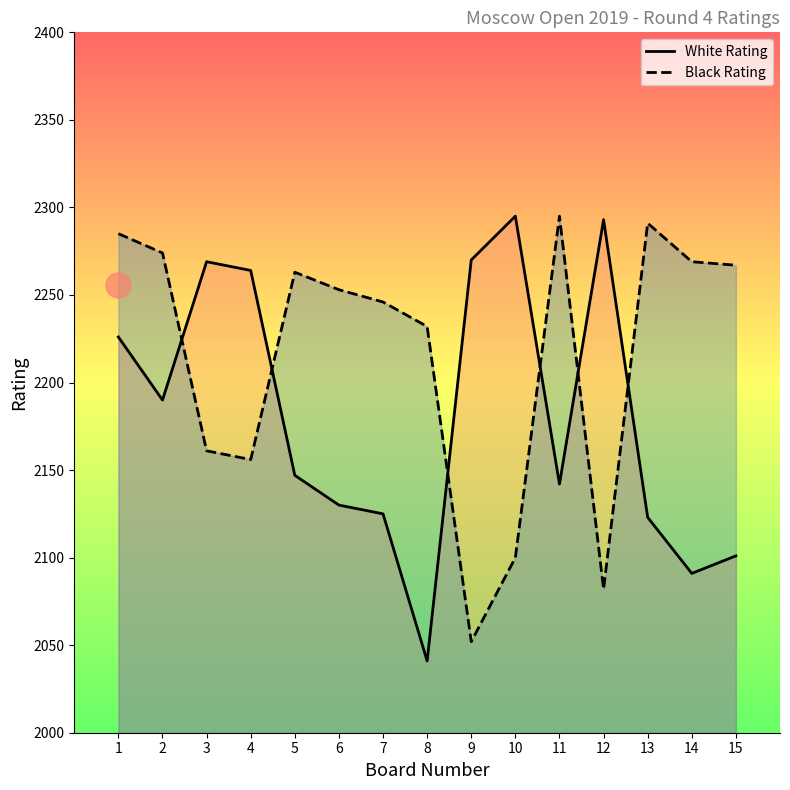

At how many categories does at least one series exceed 2137?

15